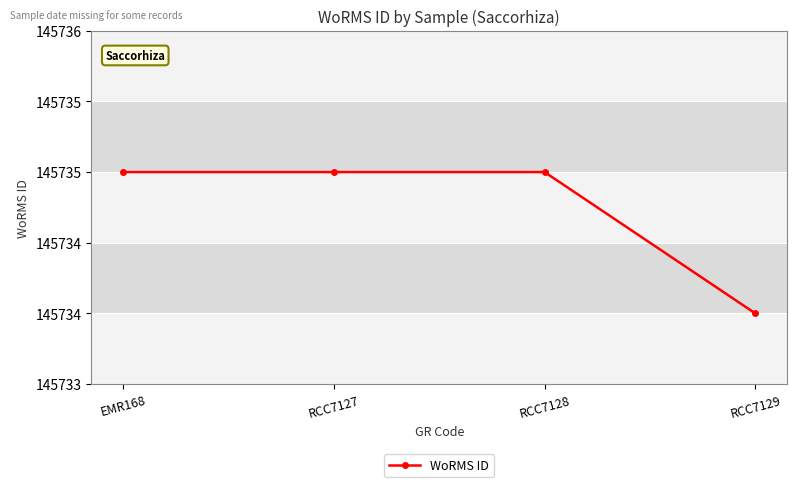

What is the label of the 1st point from the left?

EMR168